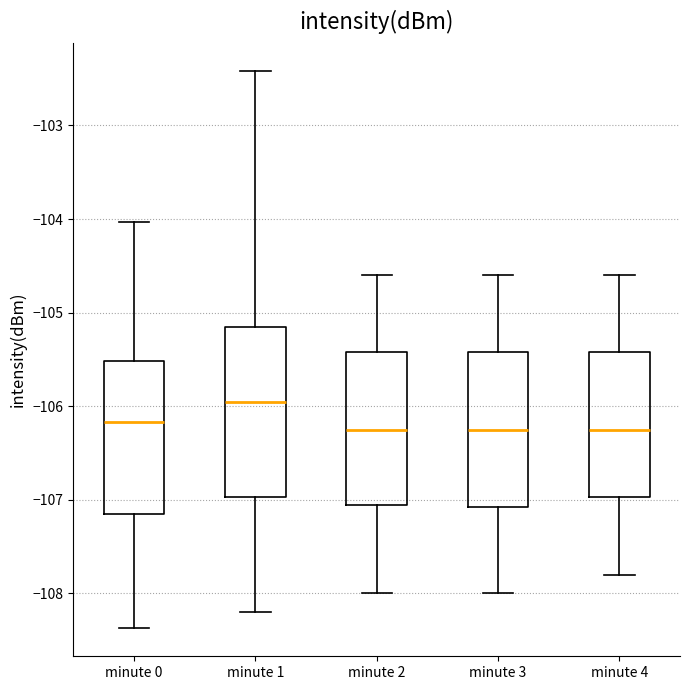

Reading left to right, read every box against the y-axis: the position of its median line, the range the box covers, and the ends of its whiskers. The values are not printed on the chart, so give them approximately, as read against the axis.

minute 0: median -106.2, box -107.2 to -105.5, whiskers -108.4 to -104.0
minute 1: median -105.9, box -107.0 to -105.1, whiskers -108.2 to -102.4
minute 2: median -106.2, box -107.0 to -105.4, whiskers -108.0 to -104.6
minute 3: median -106.2, box -107.1 to -105.4, whiskers -108.0 to -104.6
minute 4: median -106.2, box -107.0 to -105.4, whiskers -107.8 to -104.6